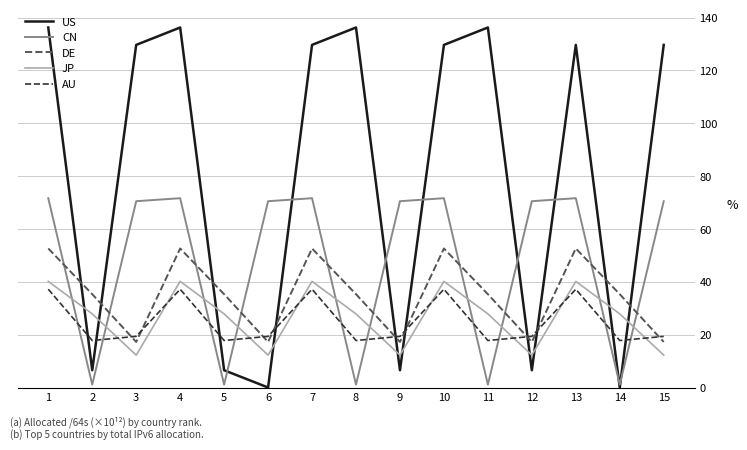

After their last crossing, which series has the higher values: AU or JP?

AU